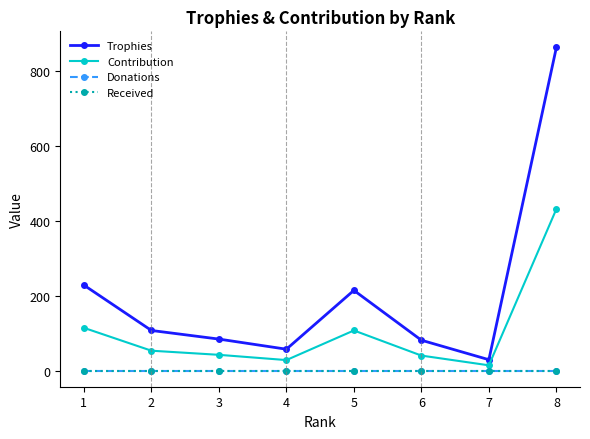

At which label does Contribution reach its minimum?

7